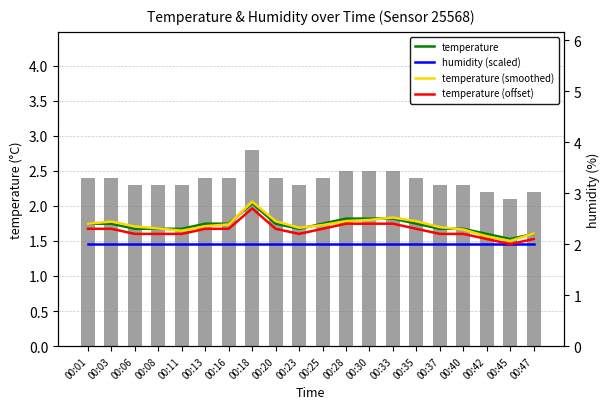

At how many categories does at least one series exceed 2?

20